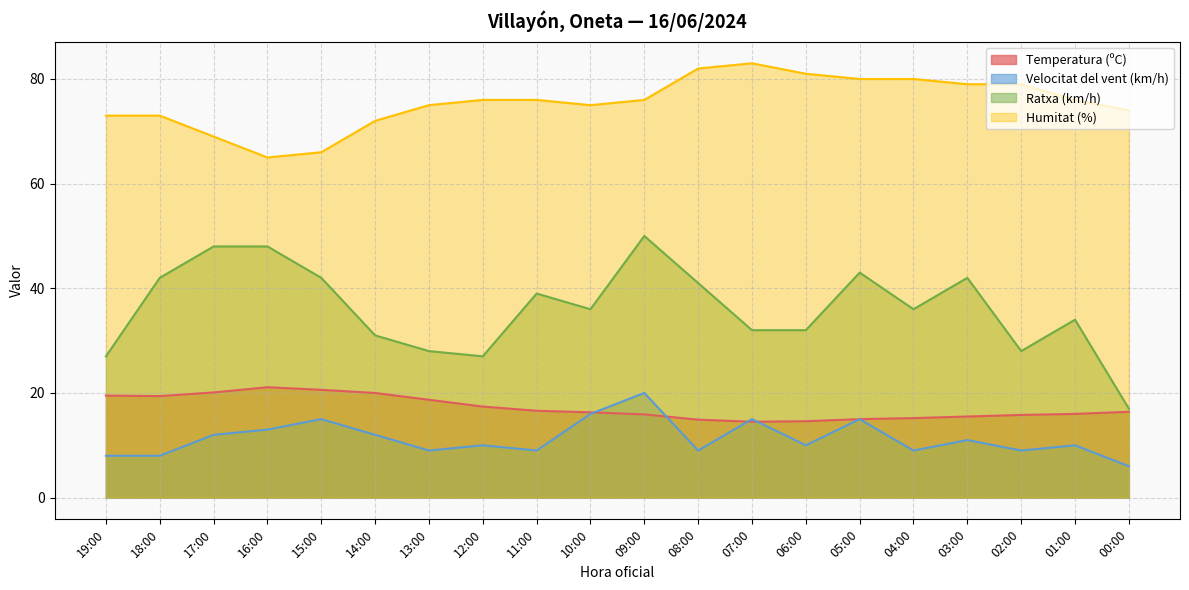

Which series has the widest spread of values?

Ratxa (km/h)